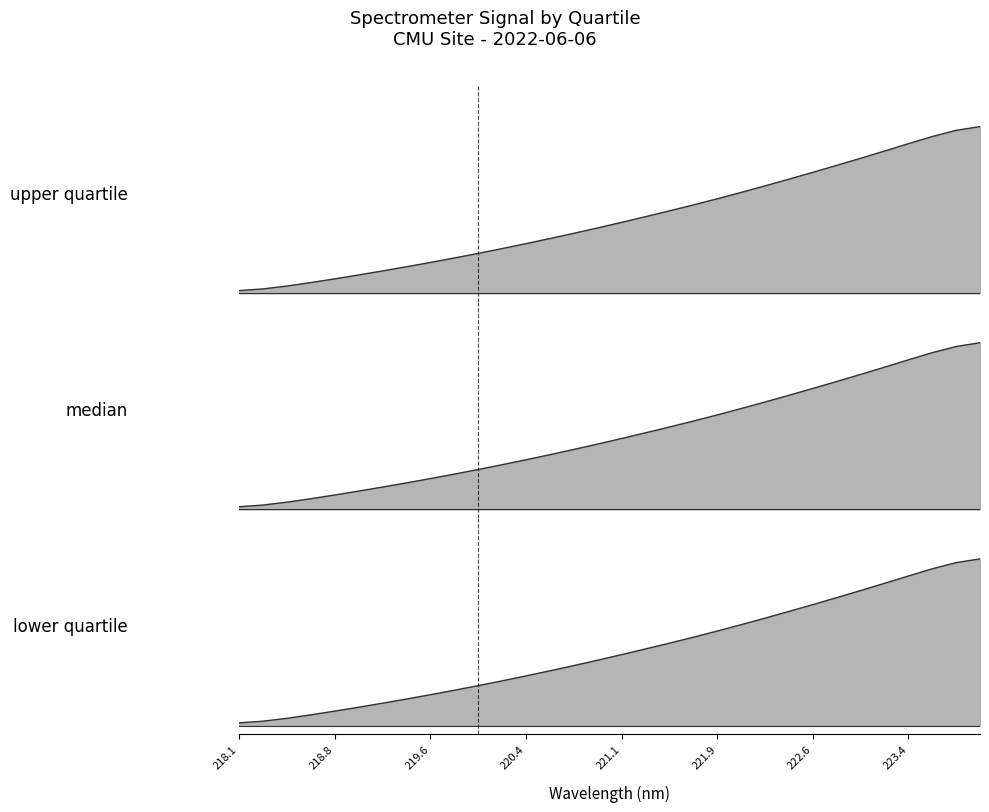

How many lines are shown in the chart?

3